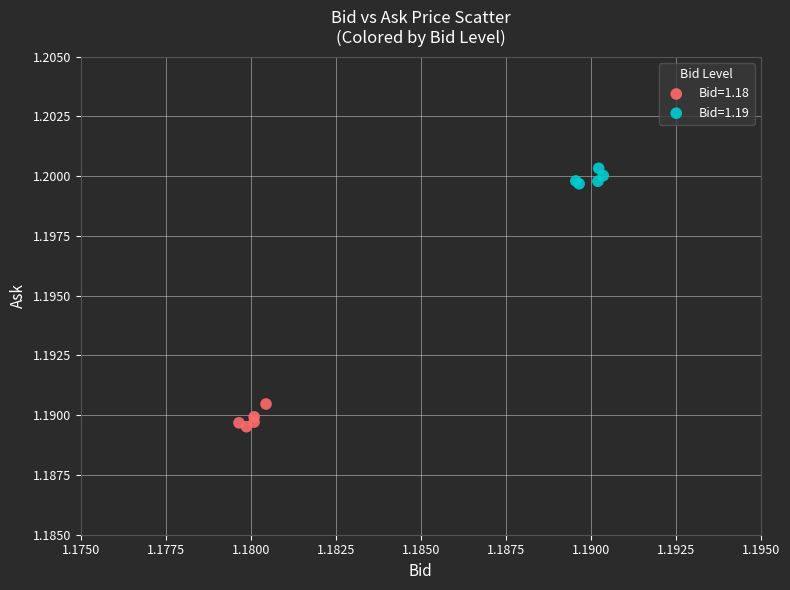

Which series reaches the minimum Y coordinate?

Bid=1.18